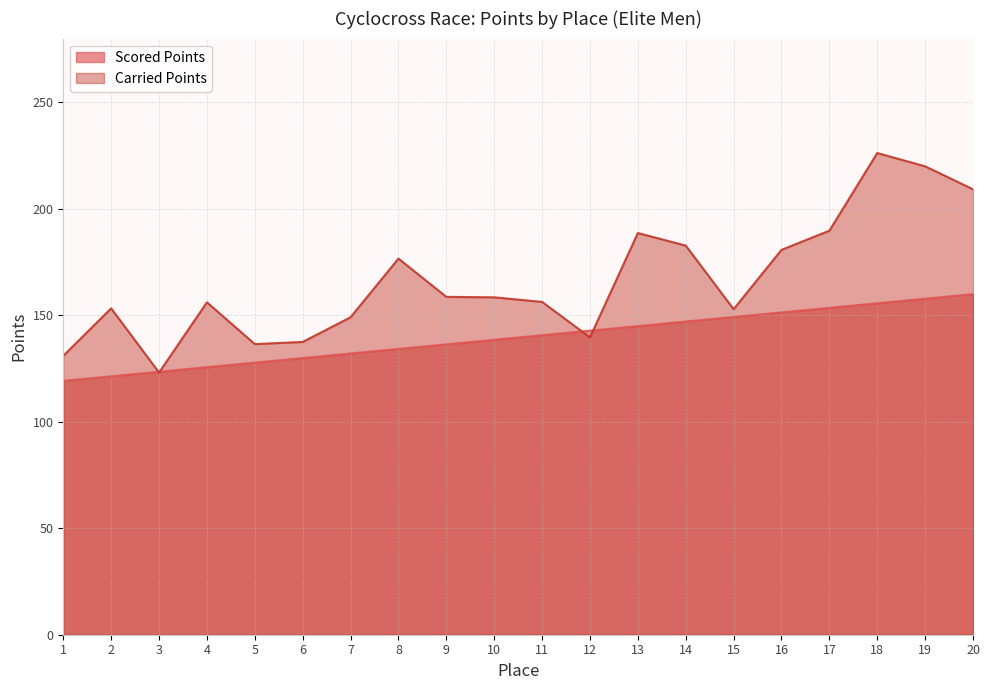

Reading left to right, transcribe all the data shown in this chart.

Scored Points: 119.2	121.4	123.5	125.7	127.8	129.9	132.1	134.2	136.4	138.5	140.7	142.8	145.0	147.1	149.2	151.4	153.5	155.7	157.8	160.0
Carried Points: 131.0	153.3	123.1	156.1	136.5	137.5	149.1	176.7	158.7	158.5	156.3	139.6	188.7	182.8	152.9	180.8	189.8	226.2	220.0	209.2